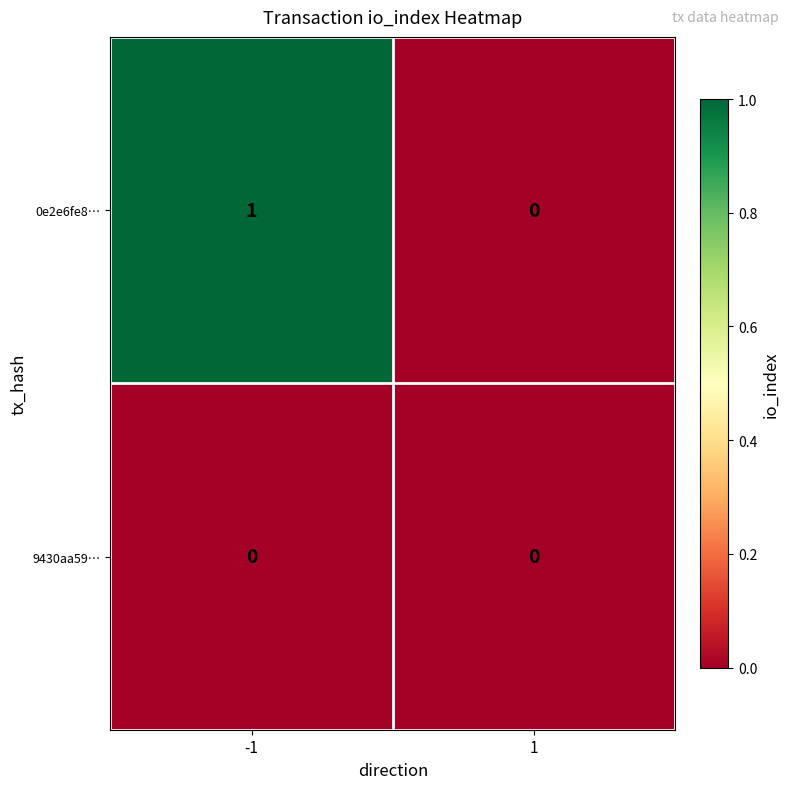

Reading left to right, transcribe all the data shown in this chart.

0e2e6fe8…: 1	0
9430aa59…: 0	0